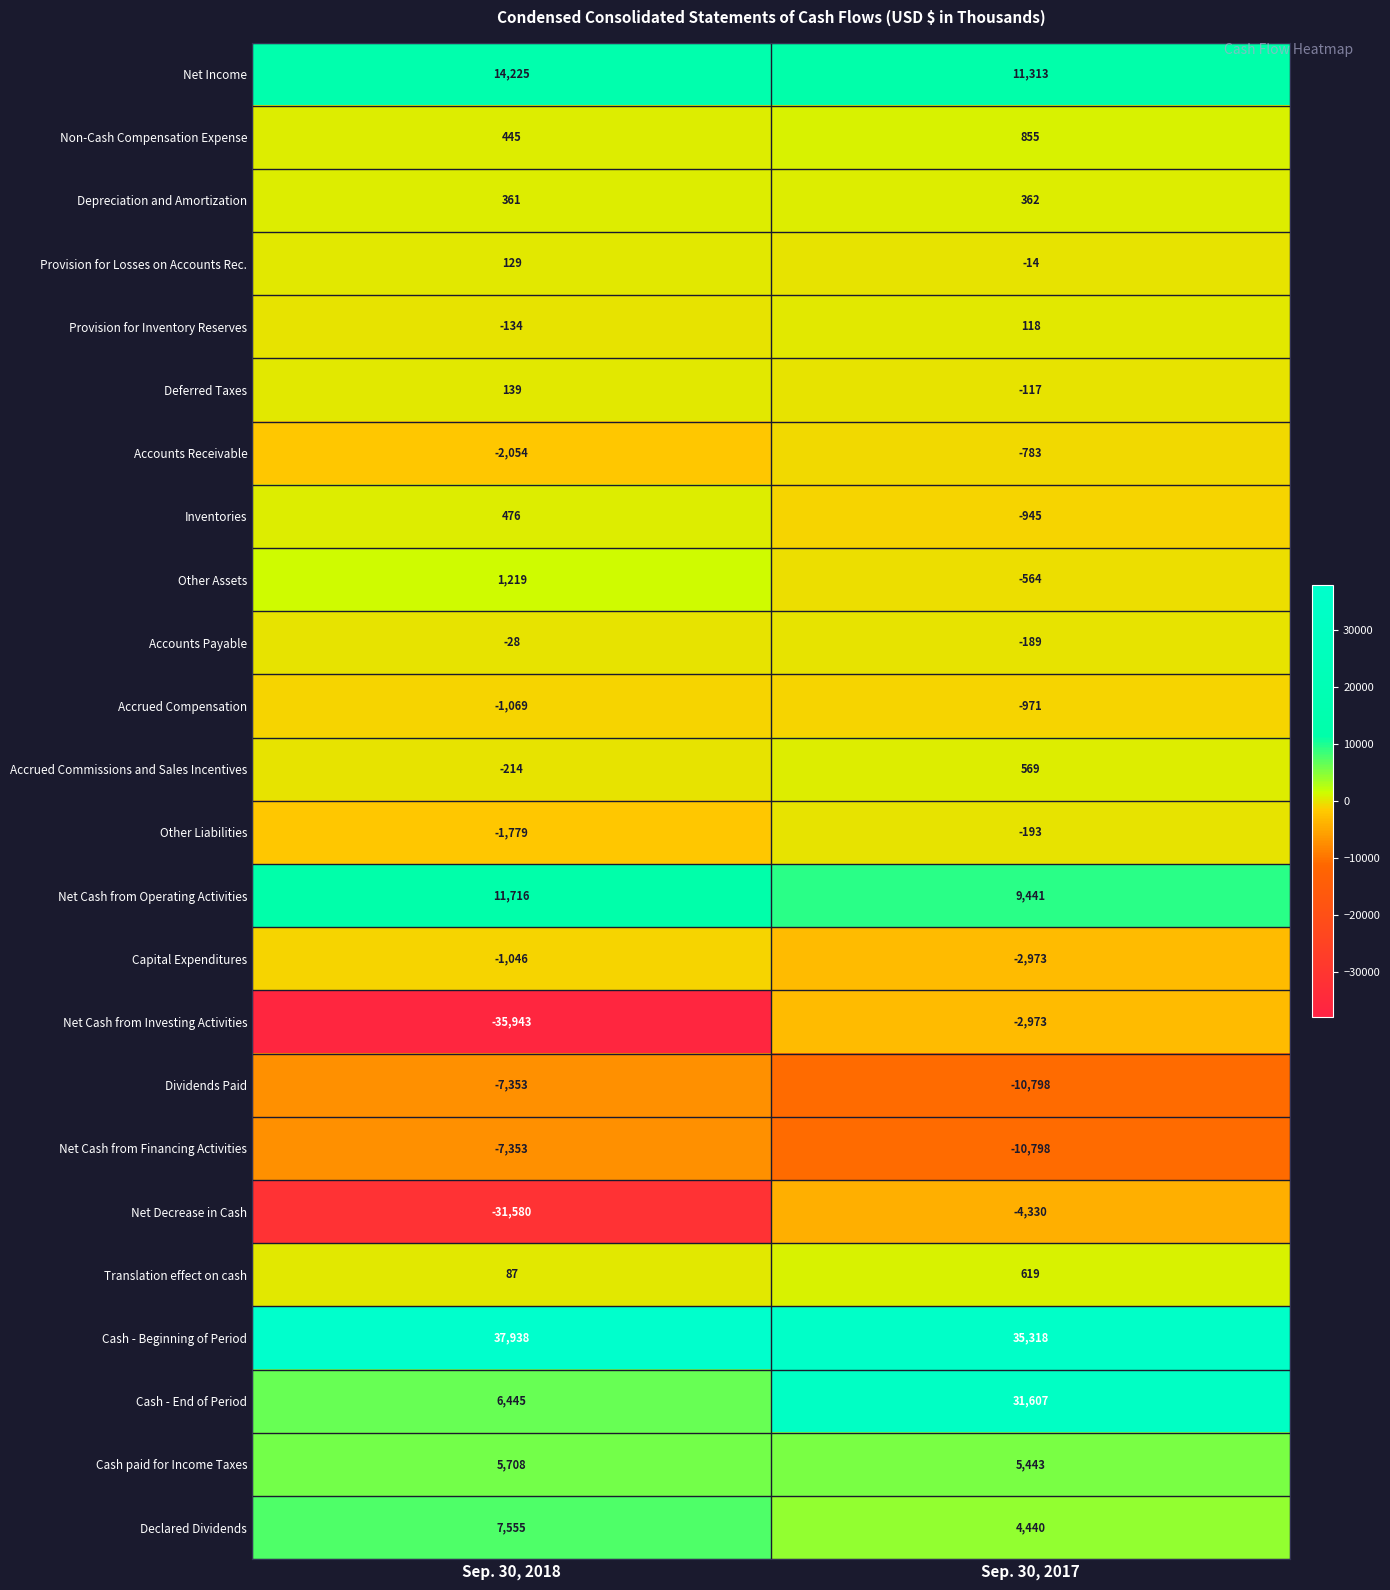

At which label is Accounts Payable closest to -108?

Sep. 30, 2018